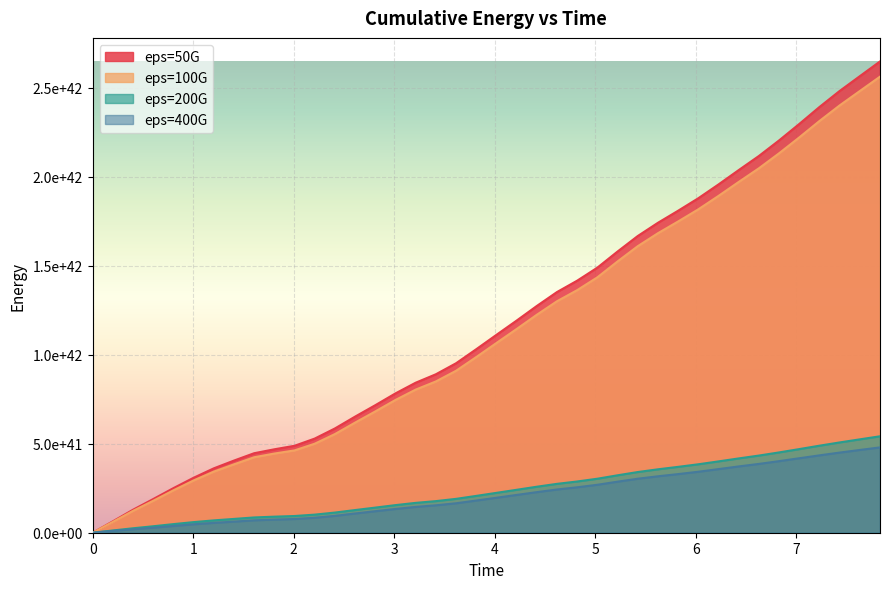

Does the chart display data point markers on the line(s)?

No